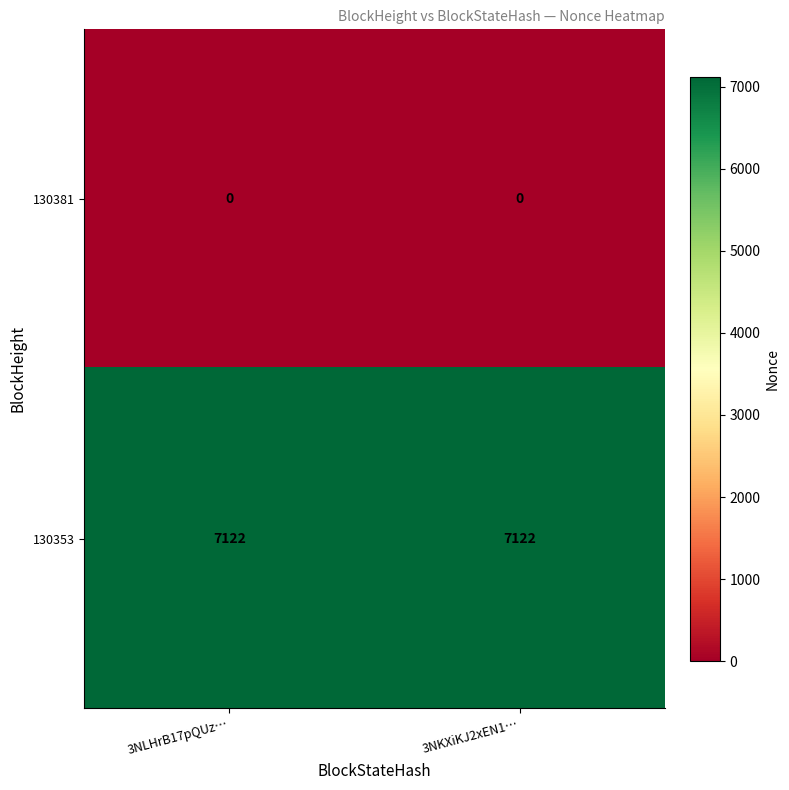

Reading right to left, transcribe all the data shown in this chart.

130381: 0	0
130353: 7122	7122